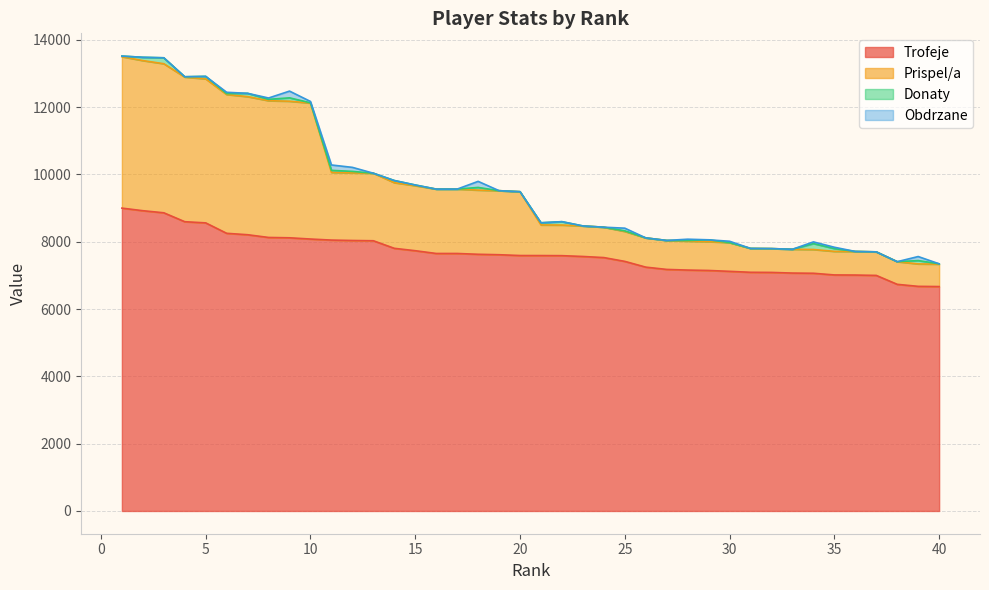

What is the minimum value for Trofeje?

6669